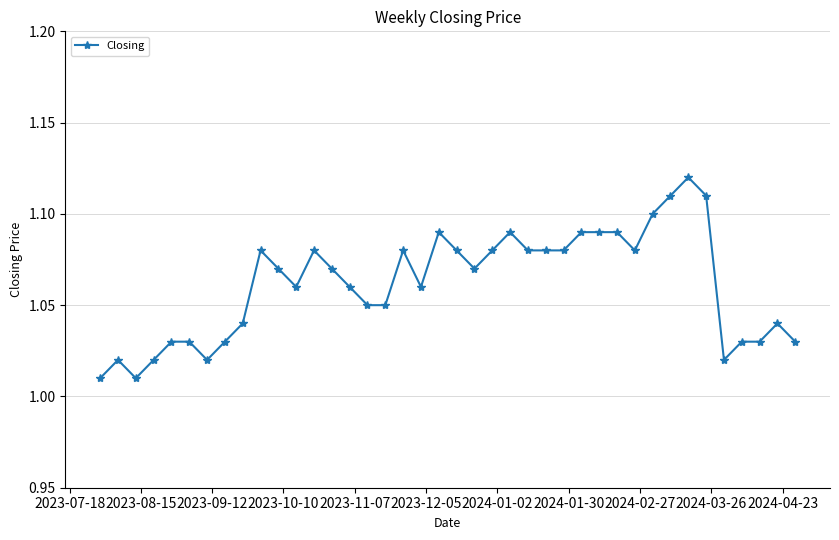

True or false: there are more than 0 points higher than both neighbors.

True